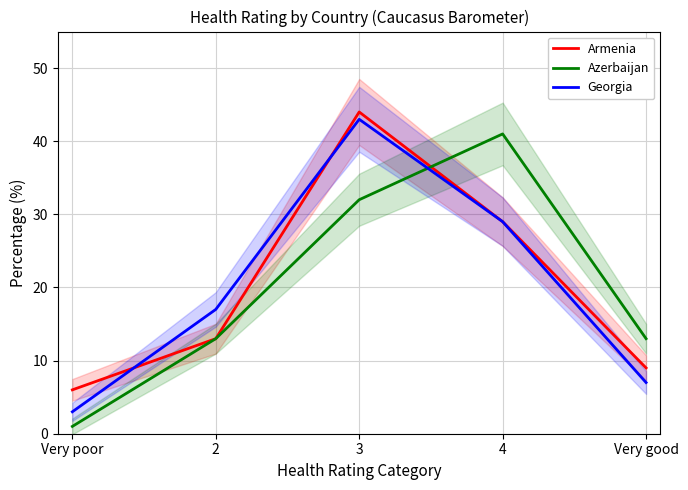

What is the average value of the Georgia series?

20